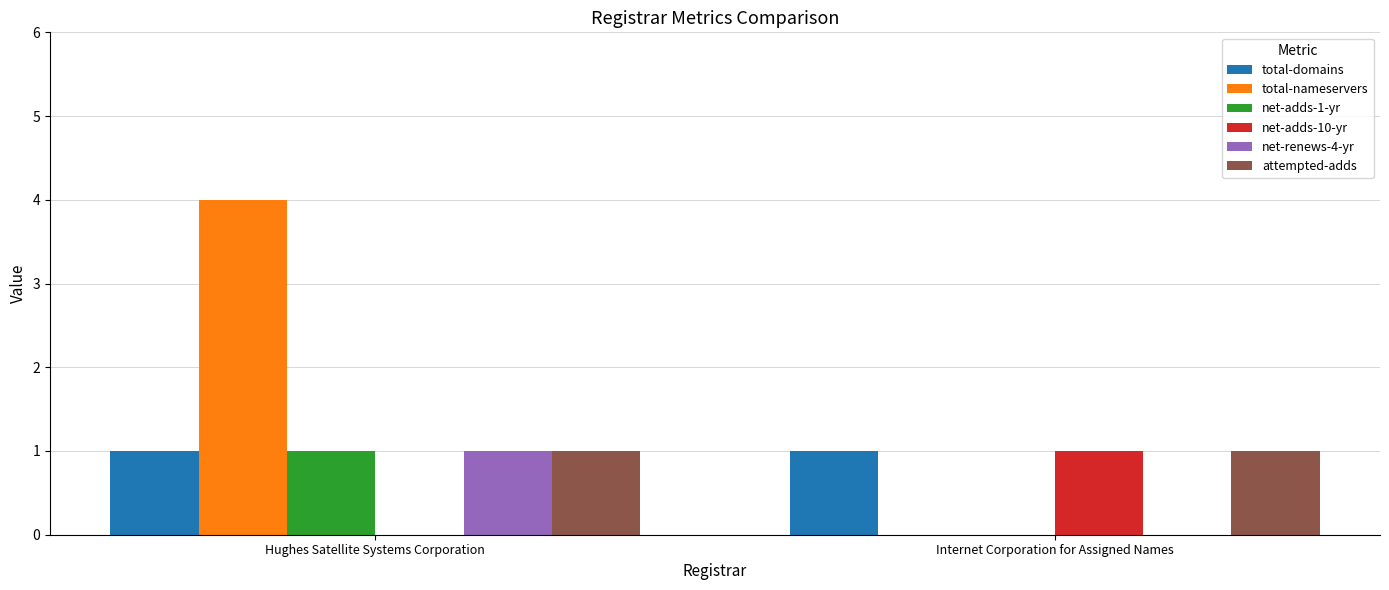

Which category has the highest value across all series?

Hughes Satellite Systems Corporation